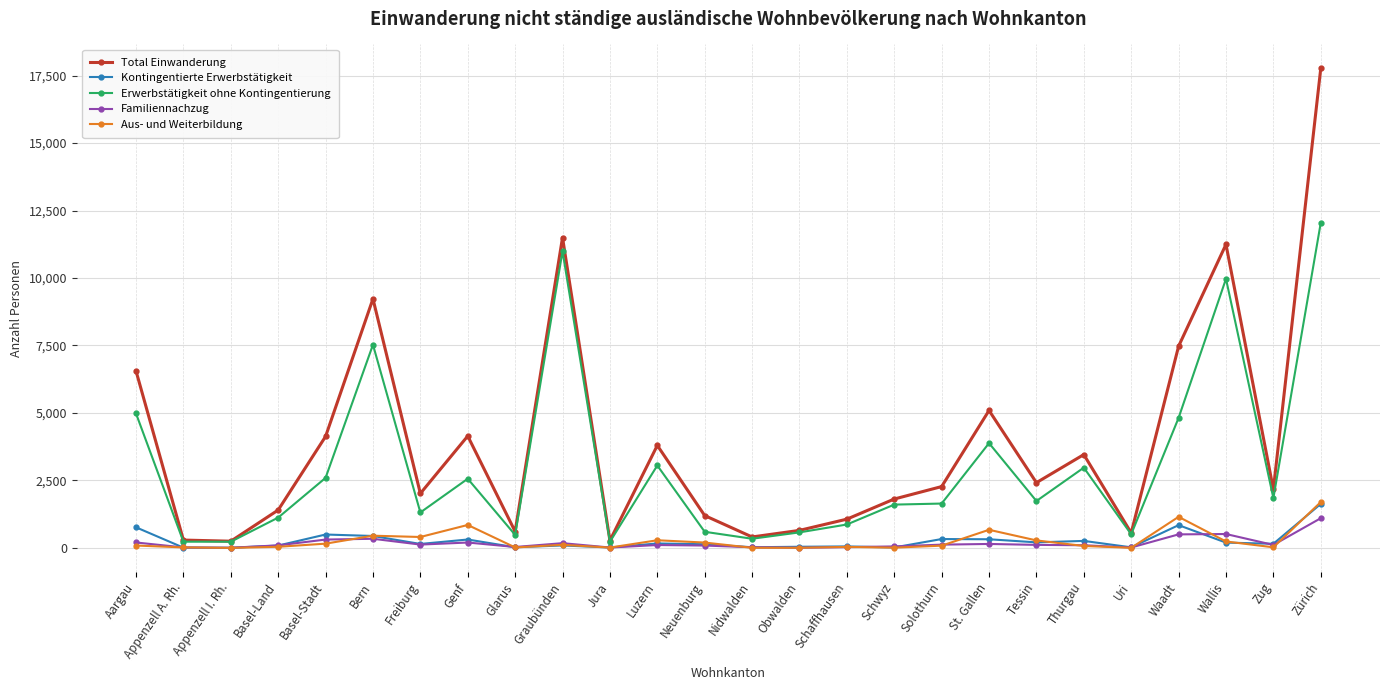

What is the greatest value displayed?

17765